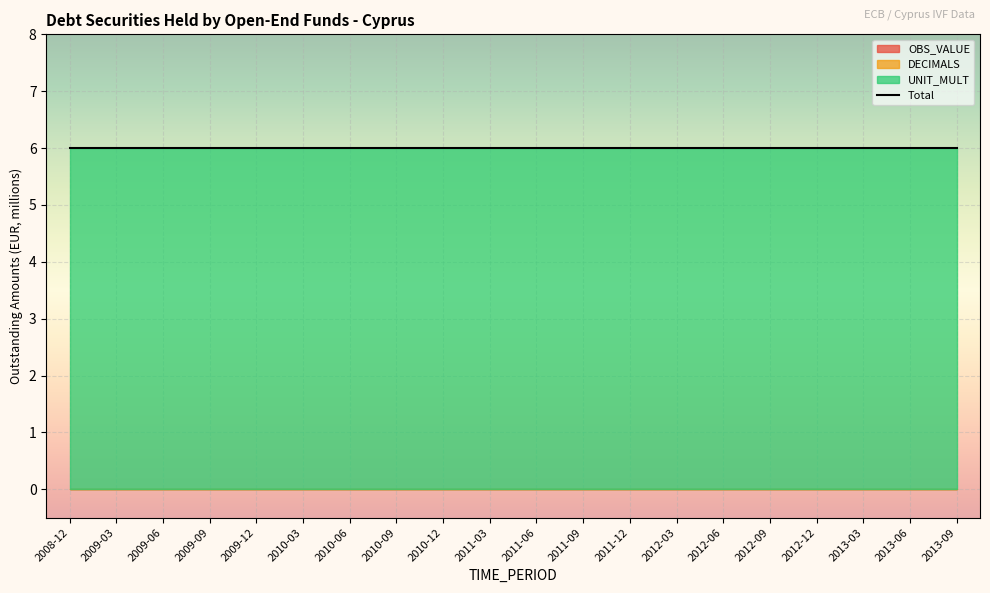

What is the total value across all series at 2009-09?

6